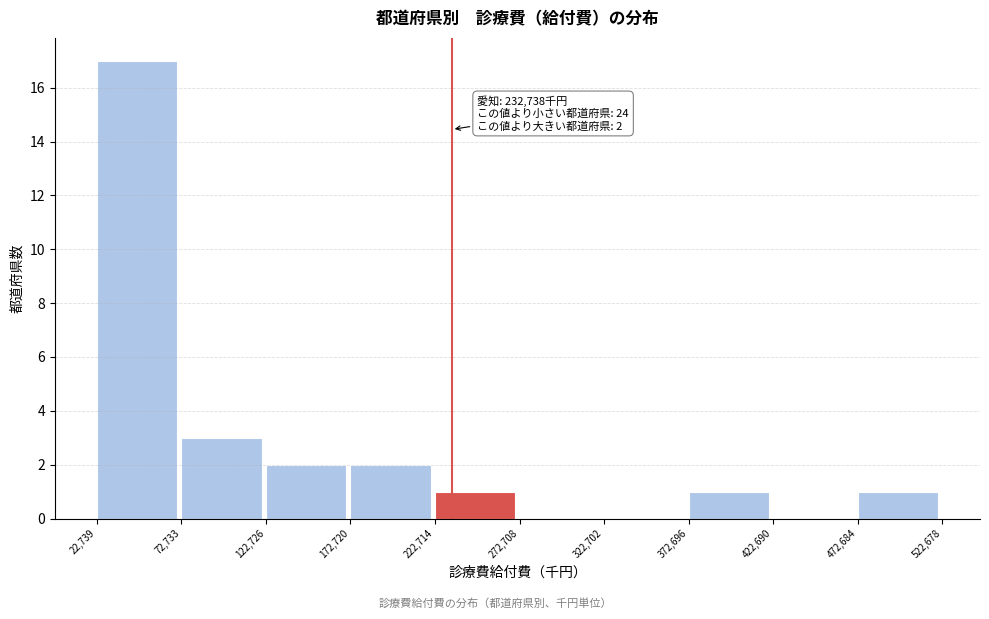

Which range on the x-axis has the tallest bar?

22,739 to 72,733